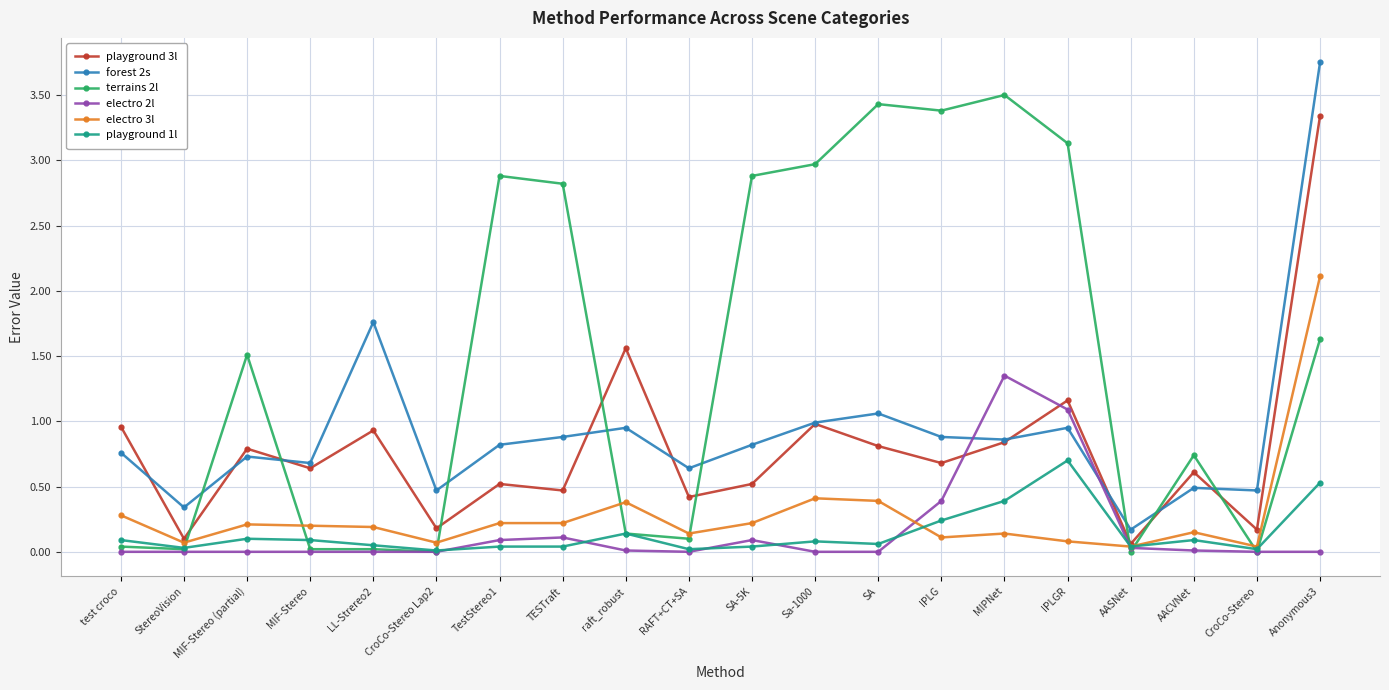

Where do playground 3l and terrains 2l first cross each other?

StereoVision and MIF-Stereo (partial)